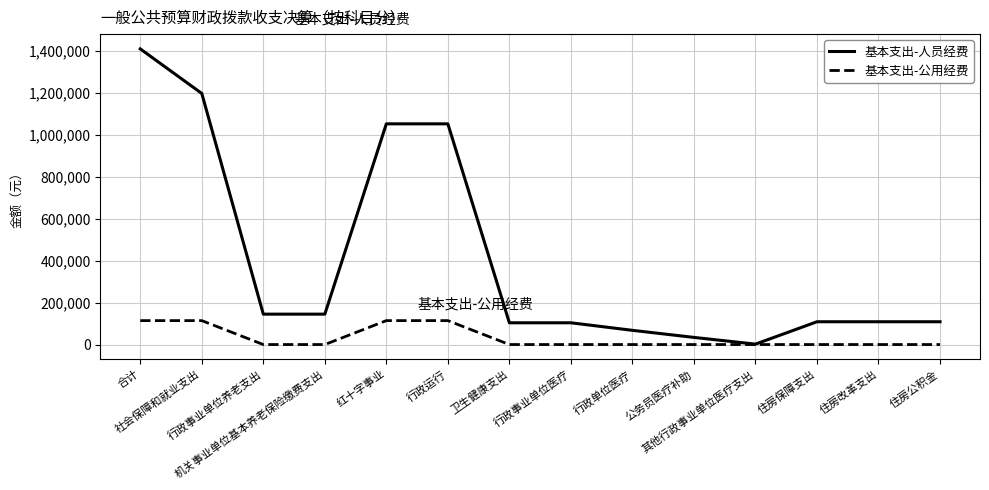

List the series in order of their peak value, lowest first.

基本支出-公用经费, 基本支出-人员经费